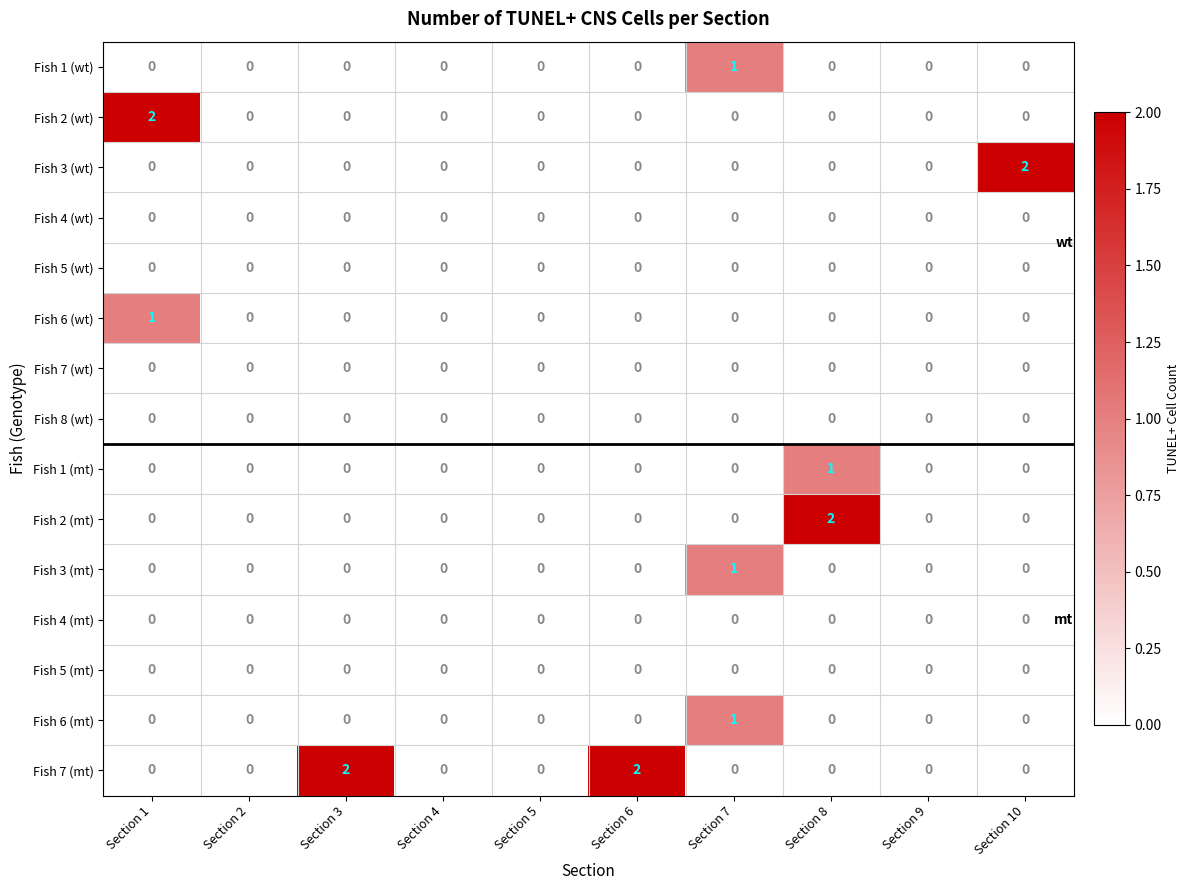

How many series are shown in this chart?

15